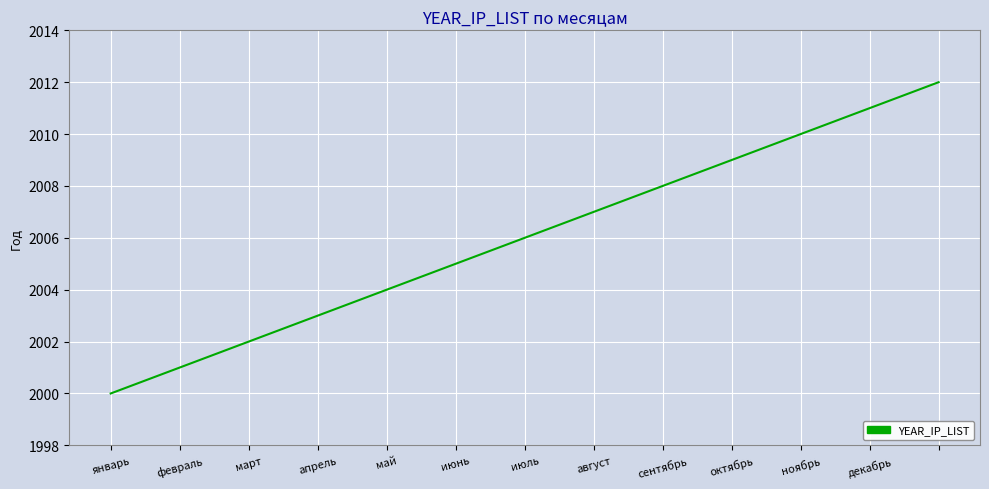

What is the difference between the maximum and minimum values?

12